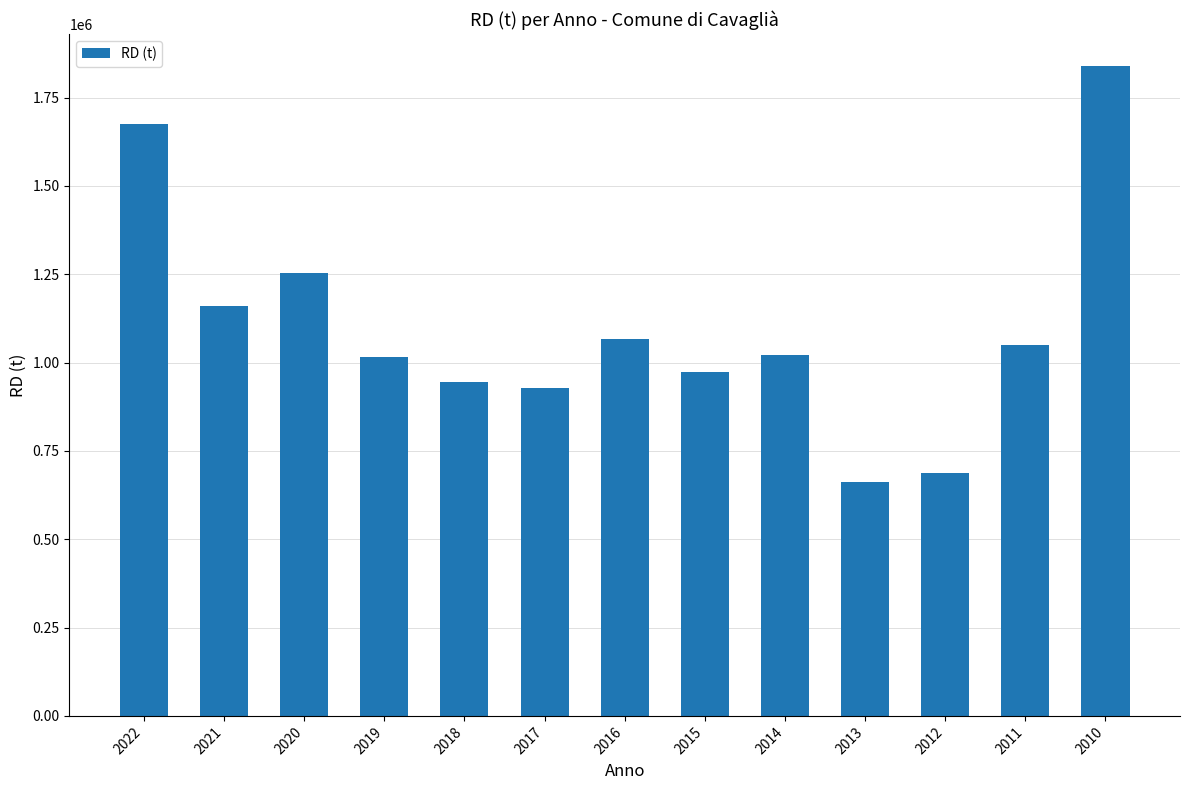

Read the value at 2019, to the nearest 10.

1016020